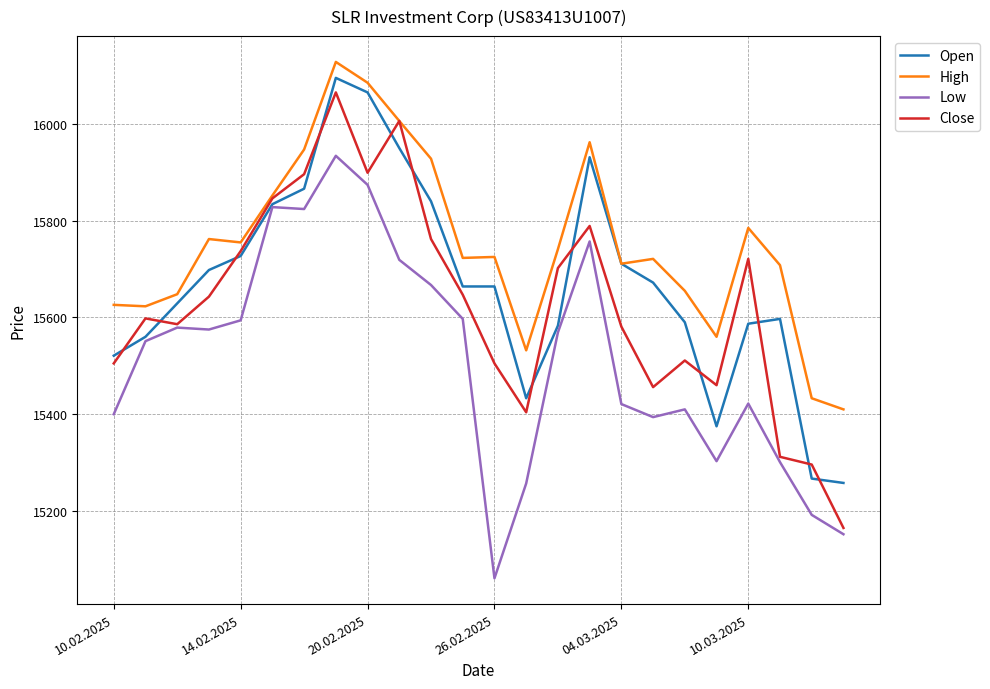

Which series has the largest total across all categories?

High